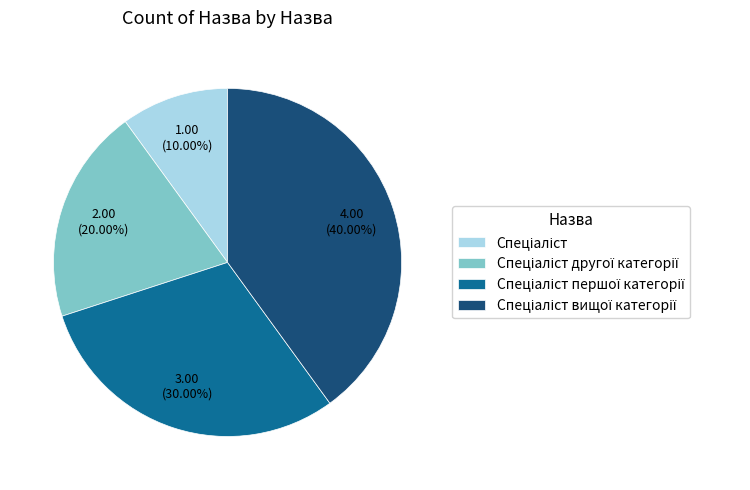

Does any single category account for the majority?

No